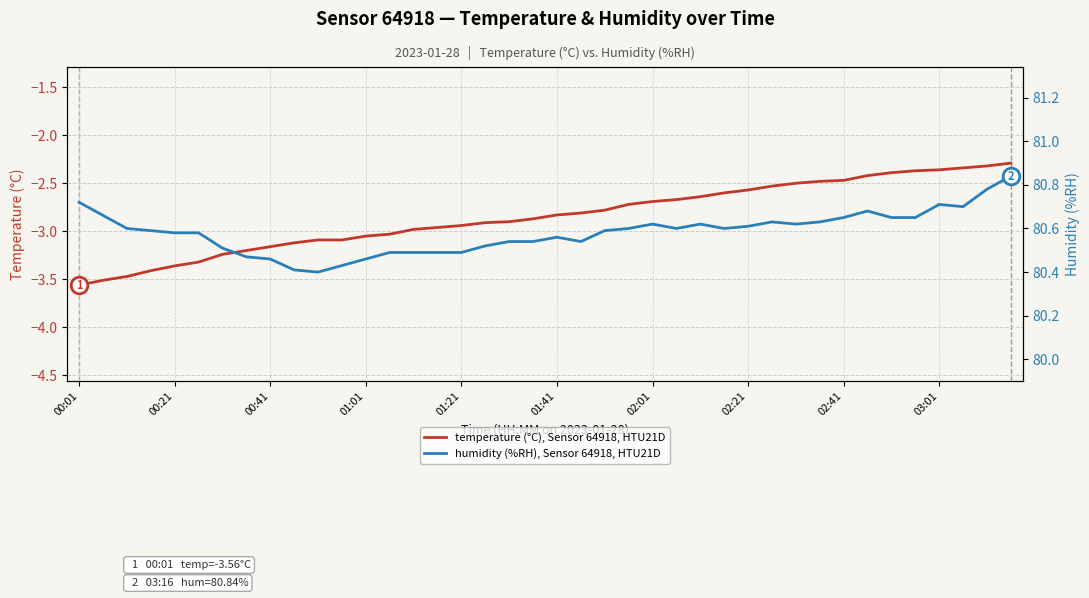

What is the total value across all series at 11?

77.3